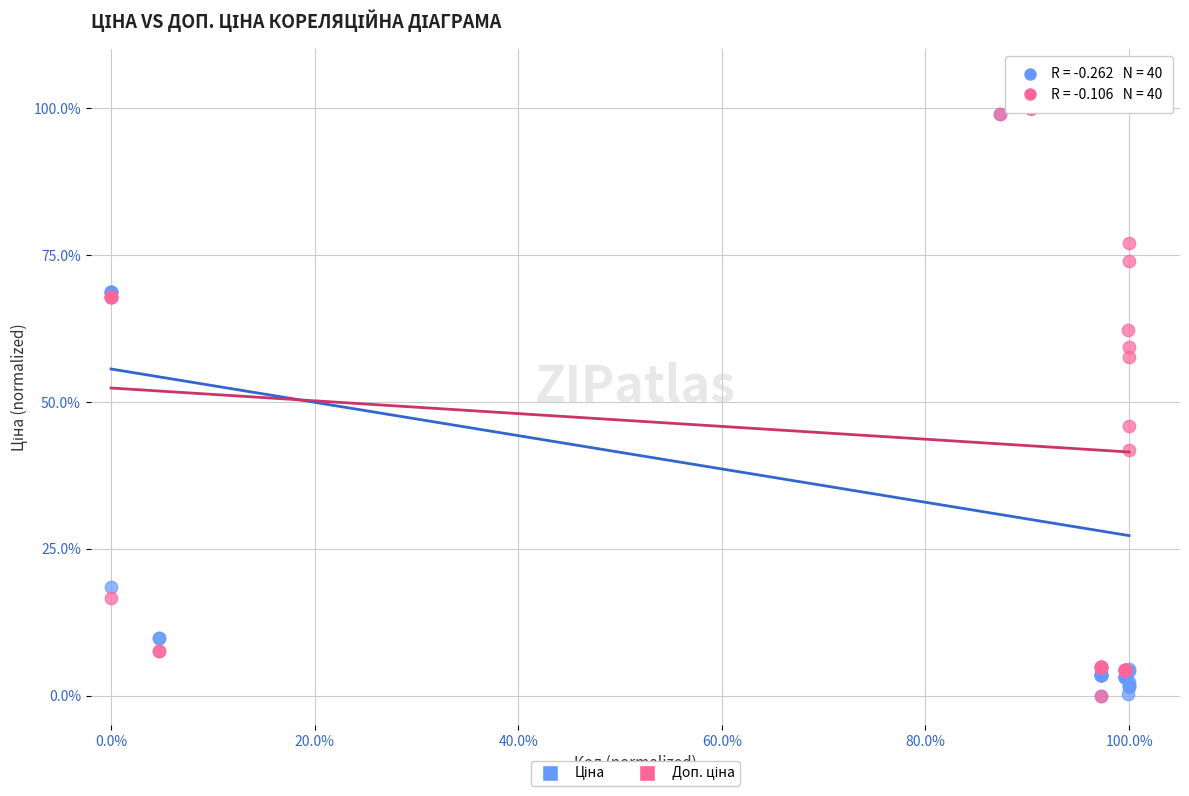

Across all series, what Y value is closest to 50?

46.0